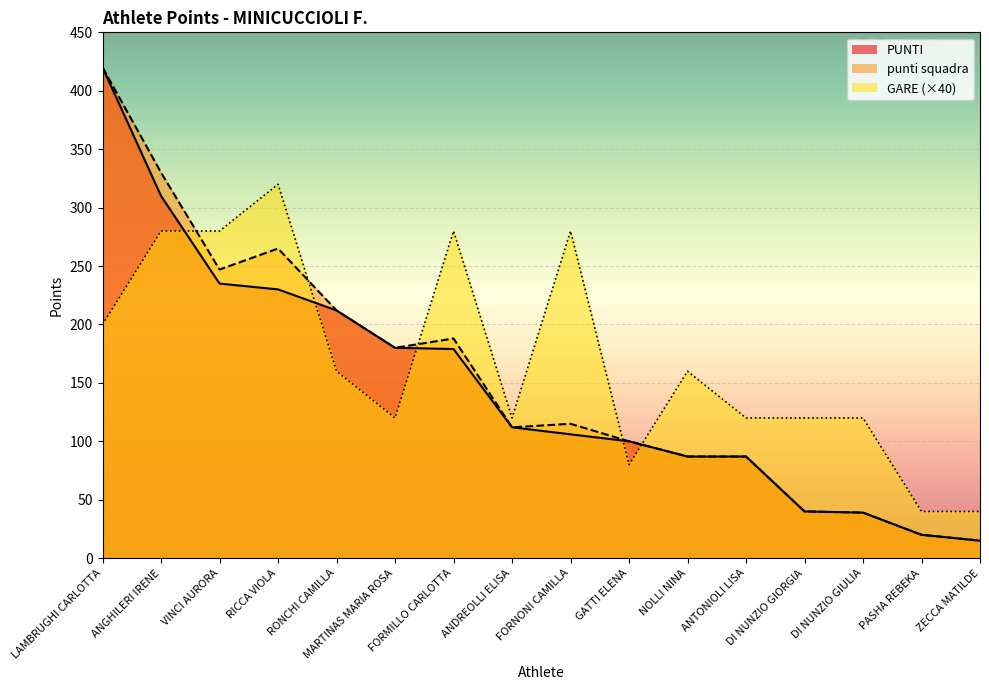

What are all the series names shown in the legend?

PUNTI, punti squadra, GARE (×40)